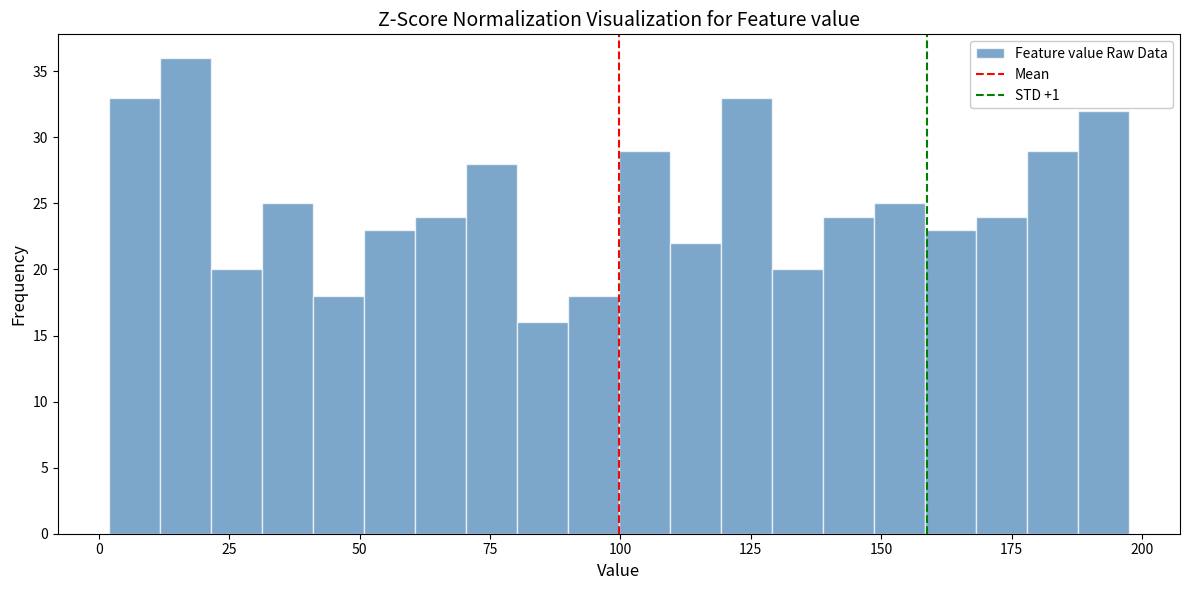

Read against the x-axis, roughly where is the centre of the tallest bar?

15